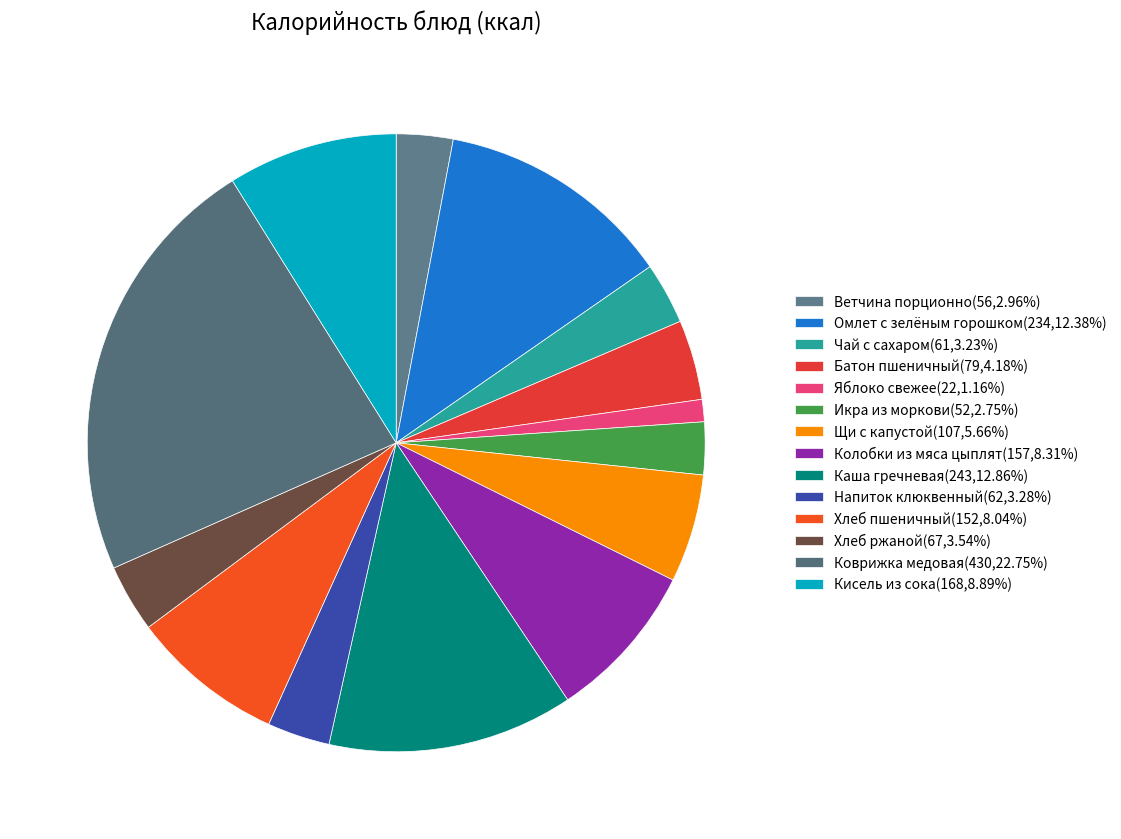

Approximately how many times larger is the value at Колобки из мяса цыплят compared to Чай с сахаром?

2.6